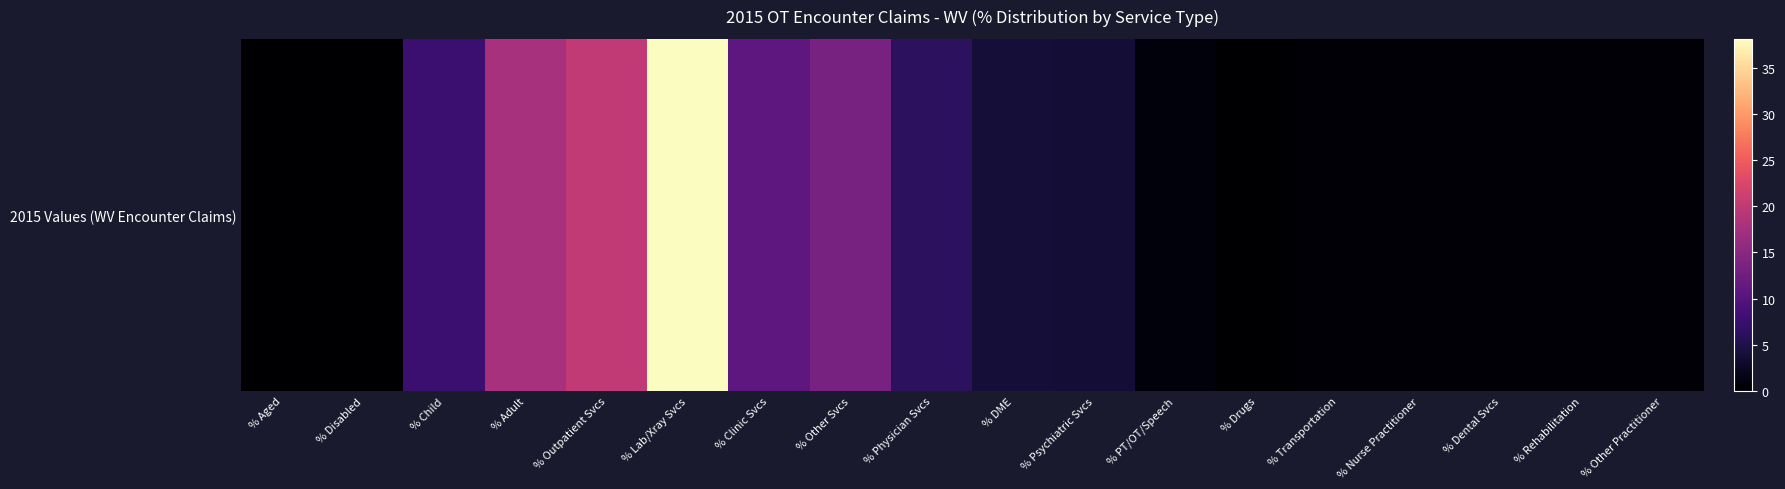

Reading right to left, list all the values displayed in this chart.

% Other Practitioner=0.3	% Rehabilitation=0.4	% Dental Svcs=0.6	% Nurse Practitioner=0.6	% Transportation=0.6	% Drugs=0.0	% PT/OT/Speech=0.8	% Psychiatric Svcs=3.8	% DME=3.9	% Physician Svcs=6.4	% Other Svcs=13.3	% Clinic Svcs=10.8	% Lab/Xray Svcs=38.1	% Outpatient Svcs=20.1	% Adult=17.8	% Child=7.7	% Disabled=0.0	% Aged=0.0